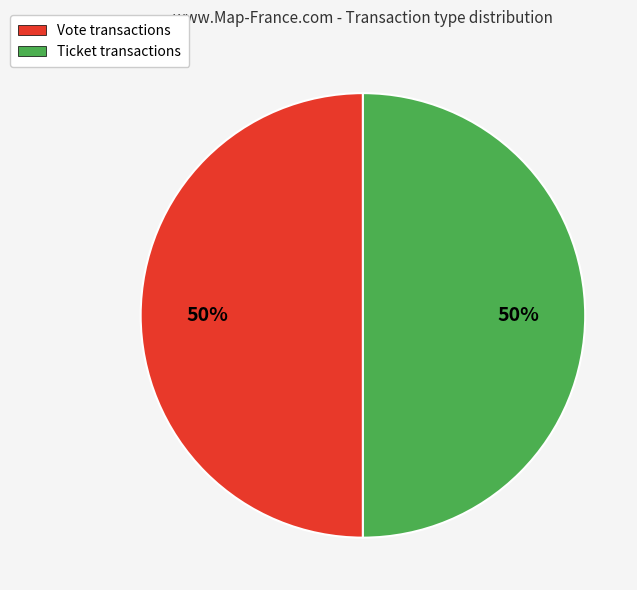

To the nearest percent, what is the average slice percentage?

50%